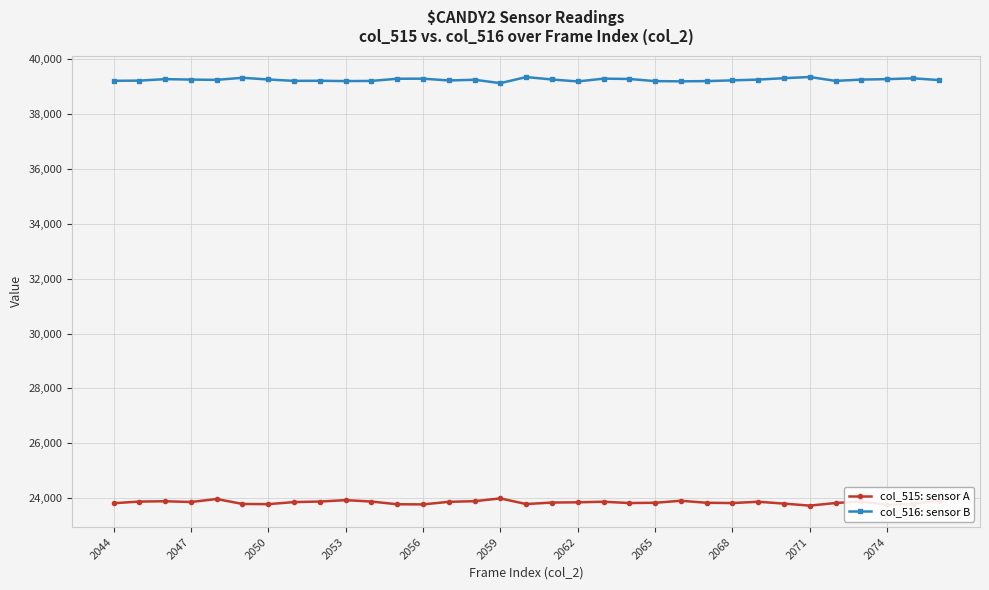

What is the value of the col_515: sensor A point at the 30th from the left?

23885